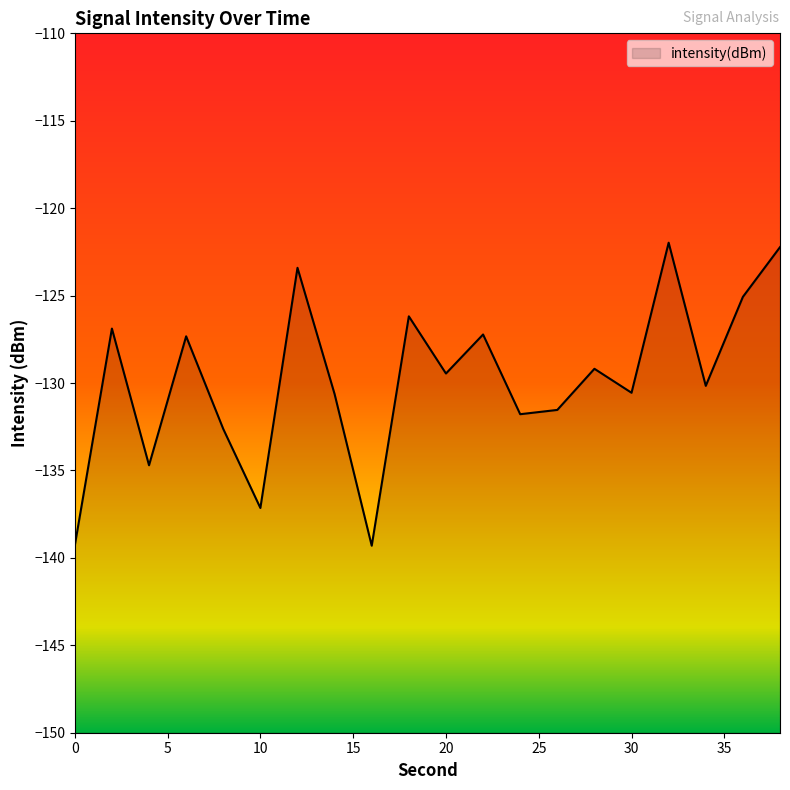

Where is the first local minimum?

4